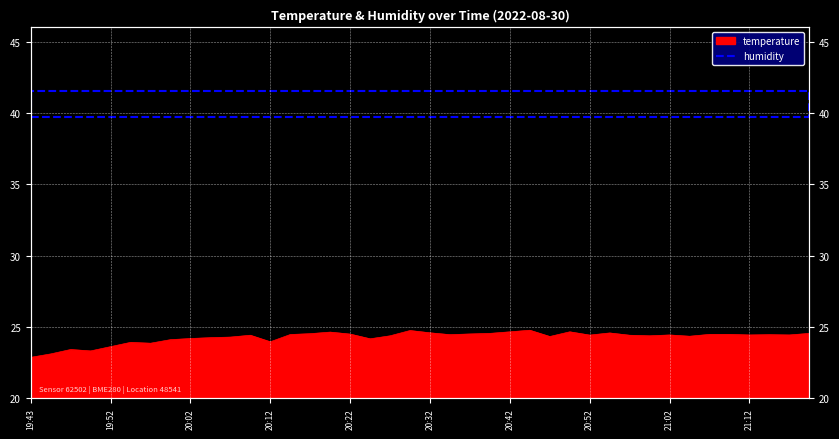

What is the change in value from 19:50 to 21:09?

+1.2